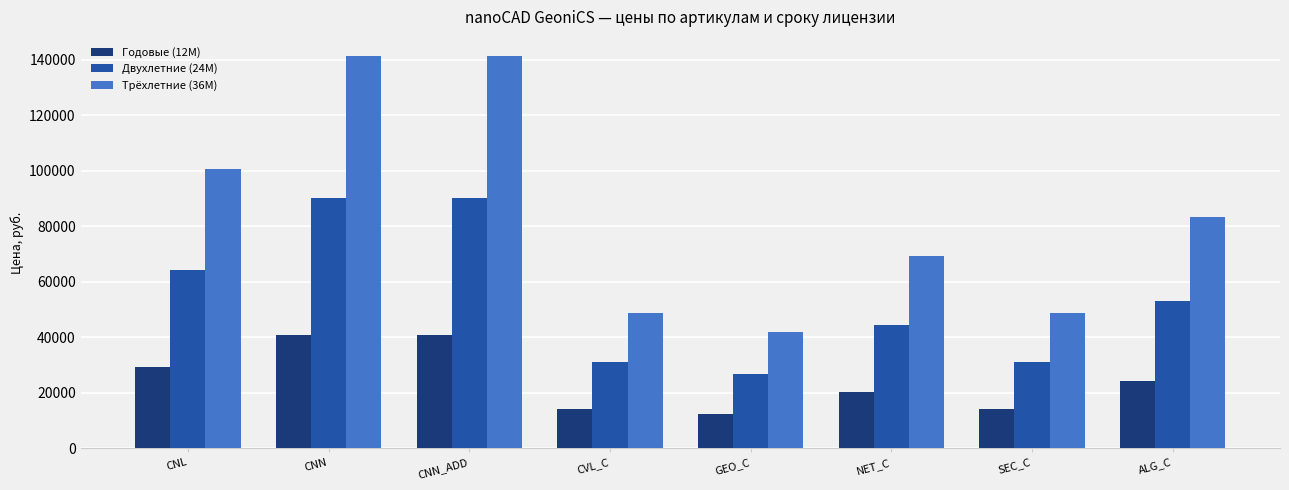

What is the average value of the Двухлетние (24M) series?

53750